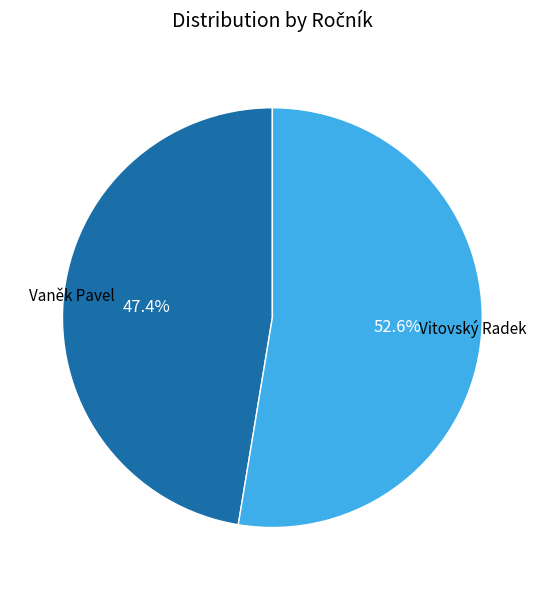

Does any single category account for the majority?

Yes